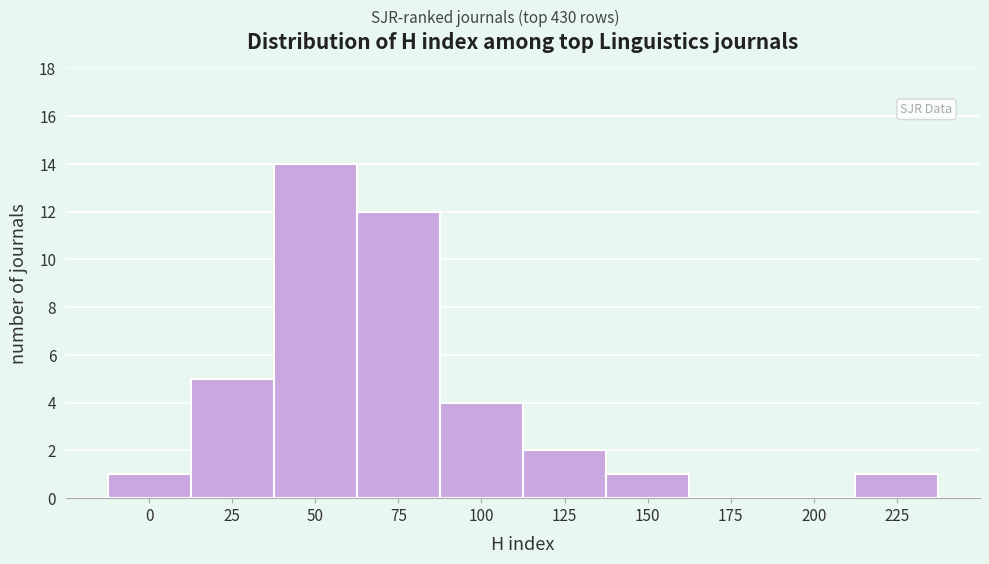

Reading left to right, extract all data points from this chart.

0=1	25=5	50=14	75=12	100=4	125=2	150=1	175=0	200=0	225=1